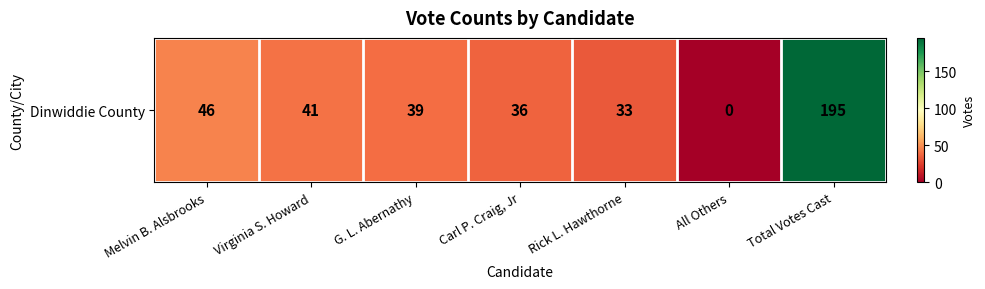

What is the difference between the values at Melvin B. Alsbrooks and Rick L. Hawthorne?

13